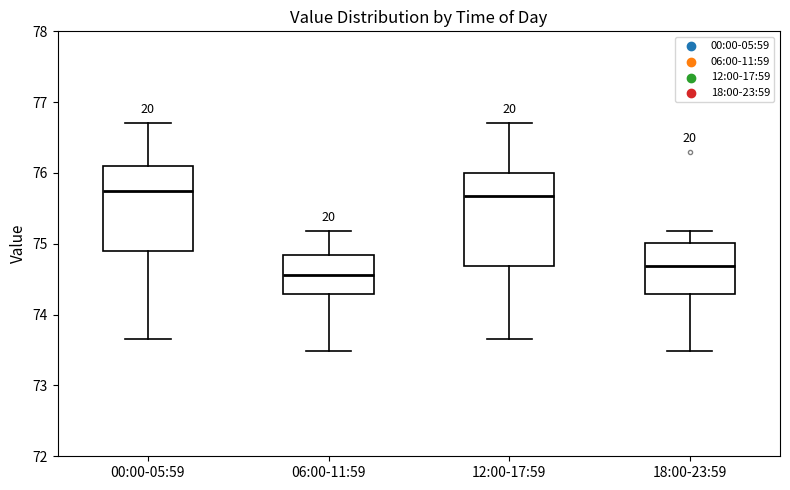

Reading left to right, transcribe this box plot: for each box, give where its median line is, the range the box spans, and where its two whiskers end, as read against the y-axis. The values are not printed on the chart, so give them approximately, as read against the axis.

00:00-05:59: median 75.8, box 74.9 to 76.1, whiskers 73.7 to 76.7
06:00-11:59: median 74.6, box 74.3 to 74.8, whiskers 73.5 to 75.2
12:00-17:59: median 75.7, box 74.7 to 76.0, whiskers 73.7 to 76.7
18:00-23:59: median 74.7, box 74.3 to 75.0, whiskers 73.5 to 75.2